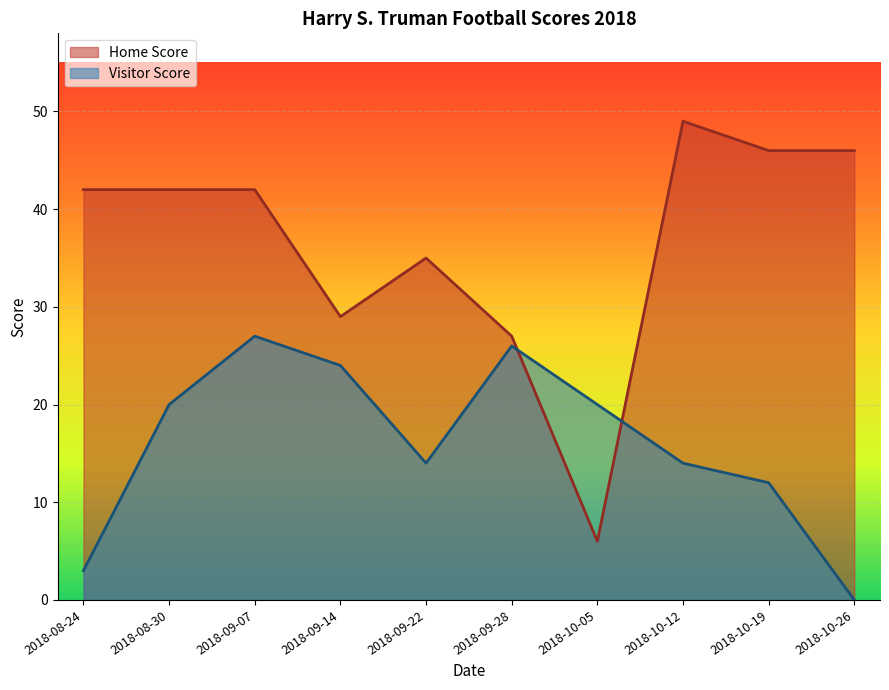

Rank the series by their average value, from highest to lowest.

Home Score, Visitor Score